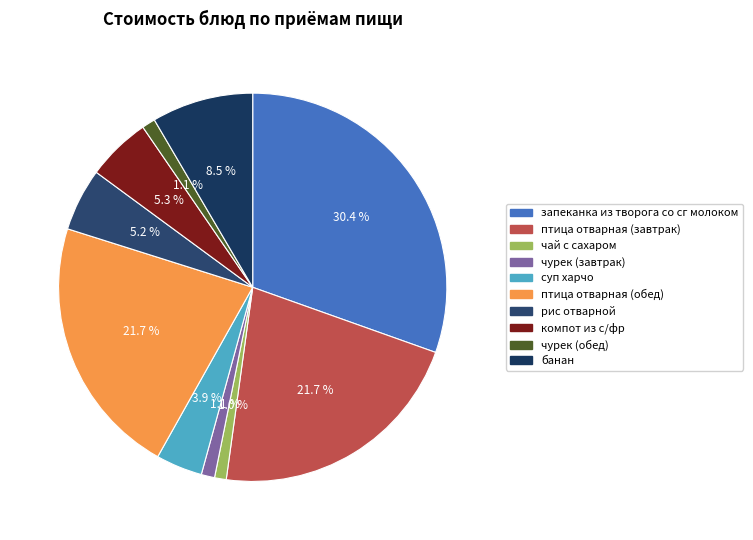

Which category has the smallest portion of the pie?

чай с сахаром